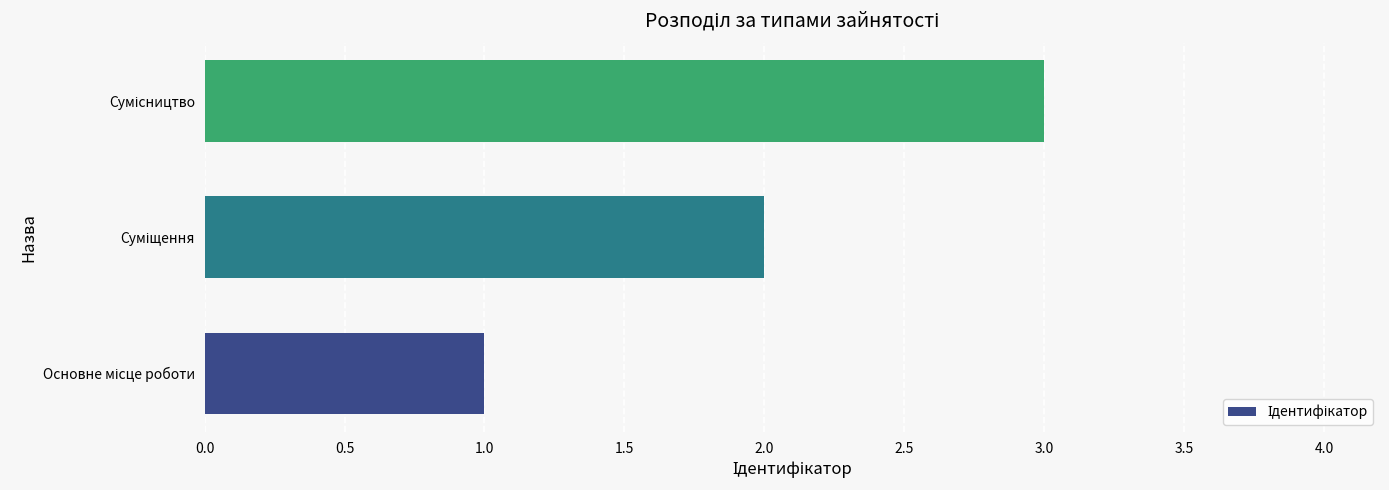

What is the average value?

2